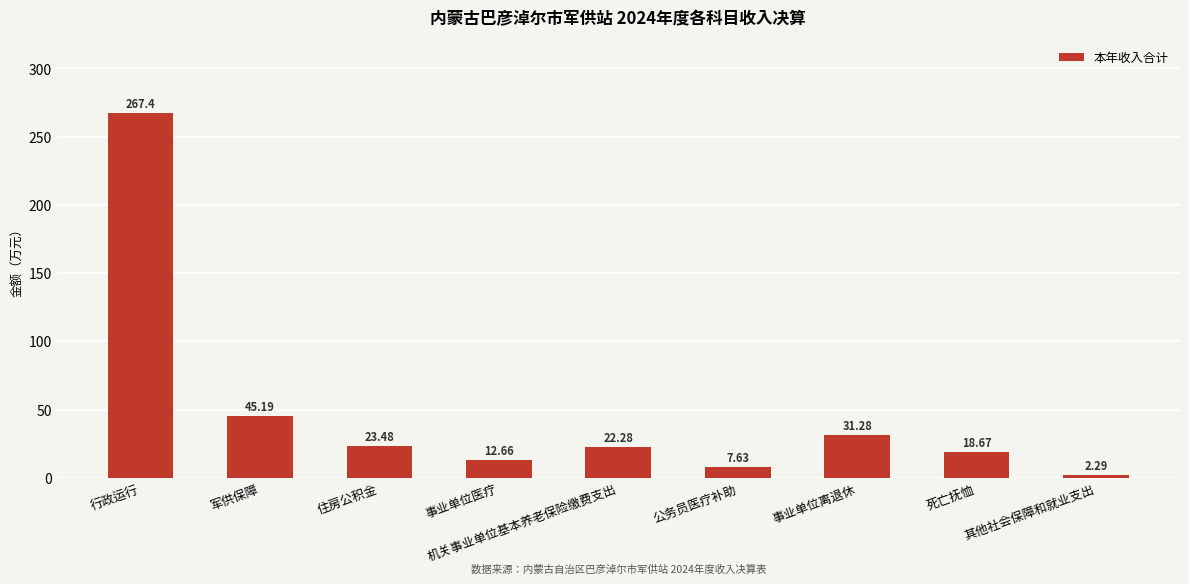

How many data points does each series have?

9